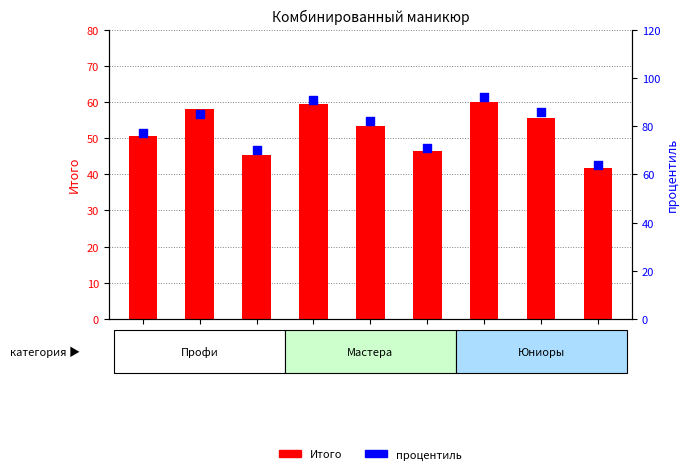

Which series reaches the maximum Y coordinate?

процентиль